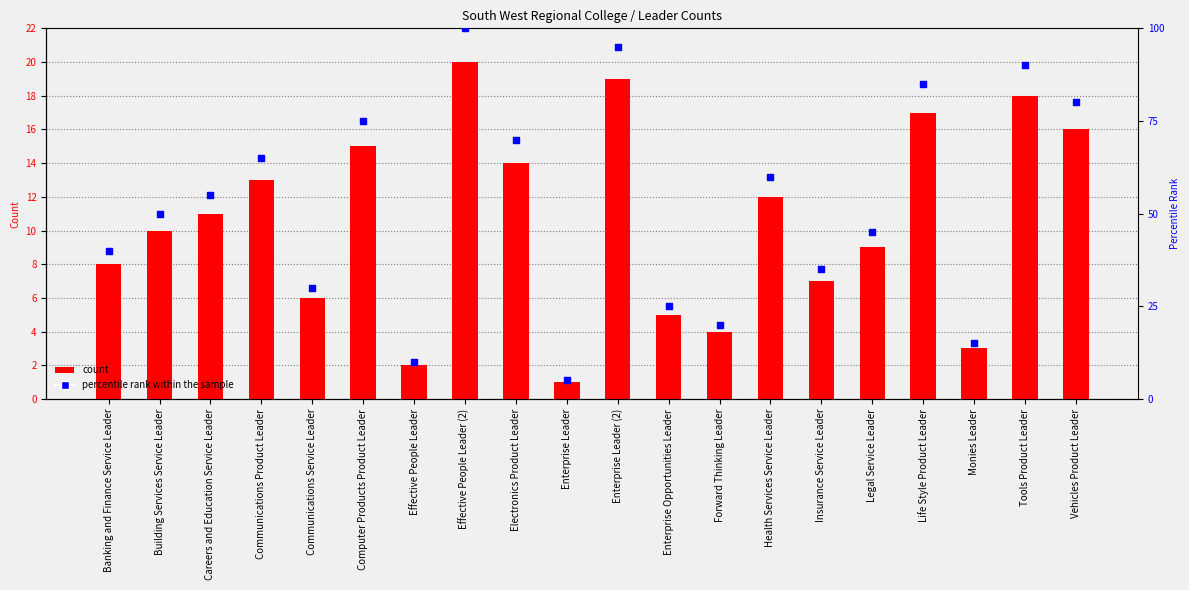

Which series has the largest Y range (max minus min)?

percentile rank within the sample